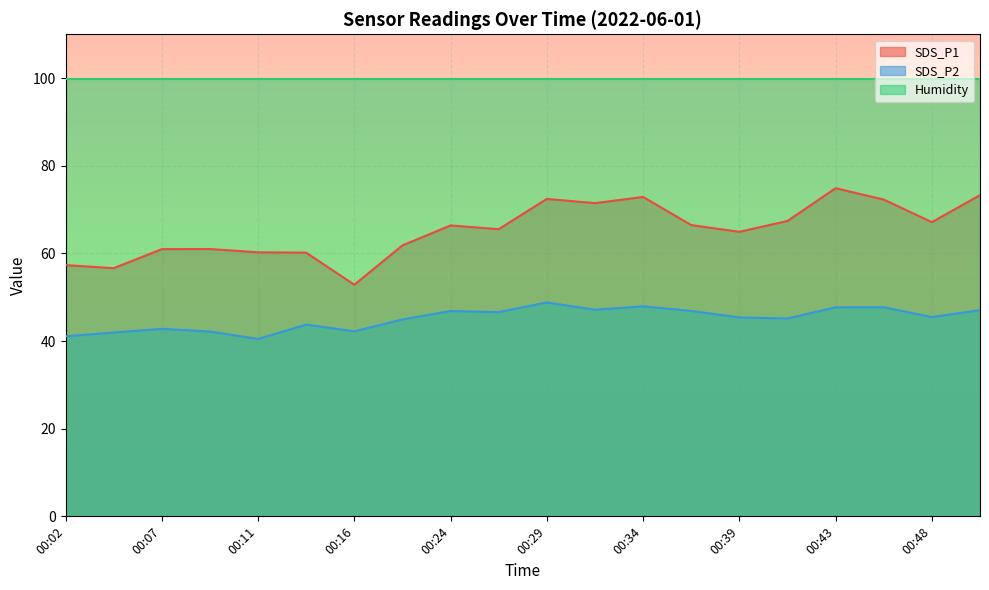

Where is SDS_P1 nearest to the value 63?

00:19